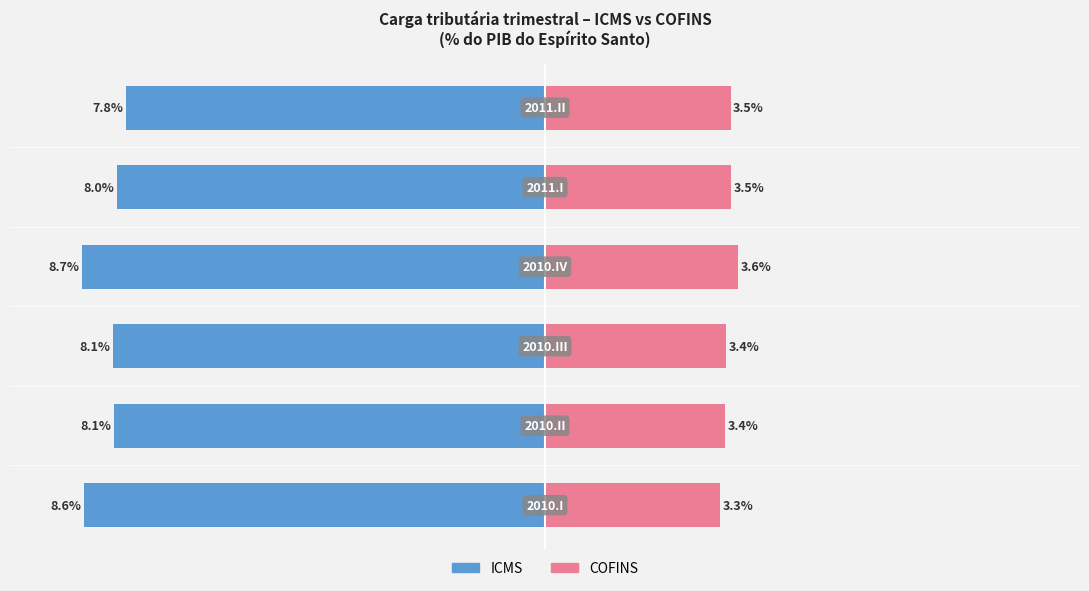

What is the sum of all ICMS values?

-49.2